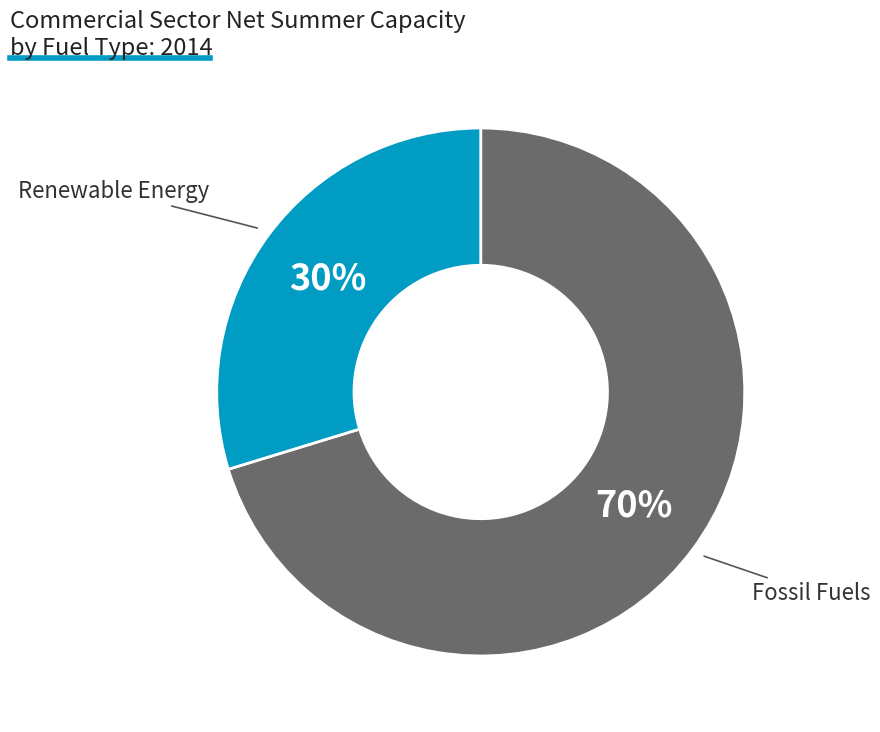

How many slices are in this pie chart?

2